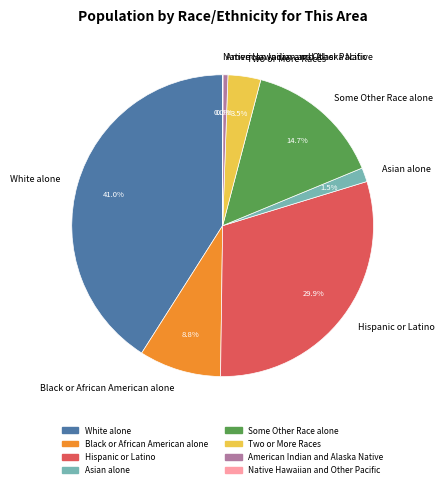

Does Hispanic or Latino account for over 50% of the chart?

No